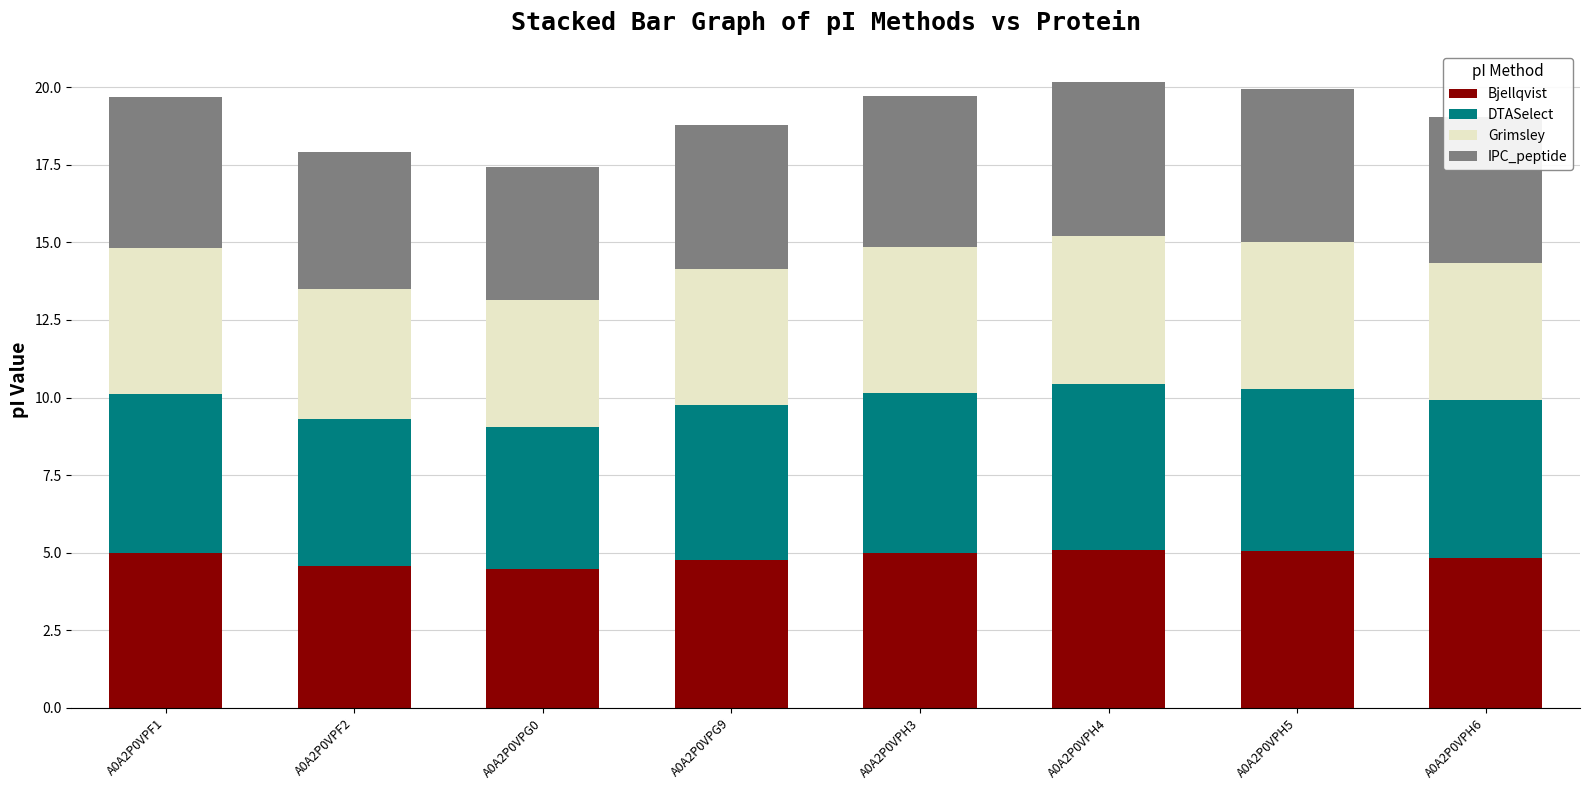

What is the difference between the maximum and minimum values in the Bjellqvist series?

0.6